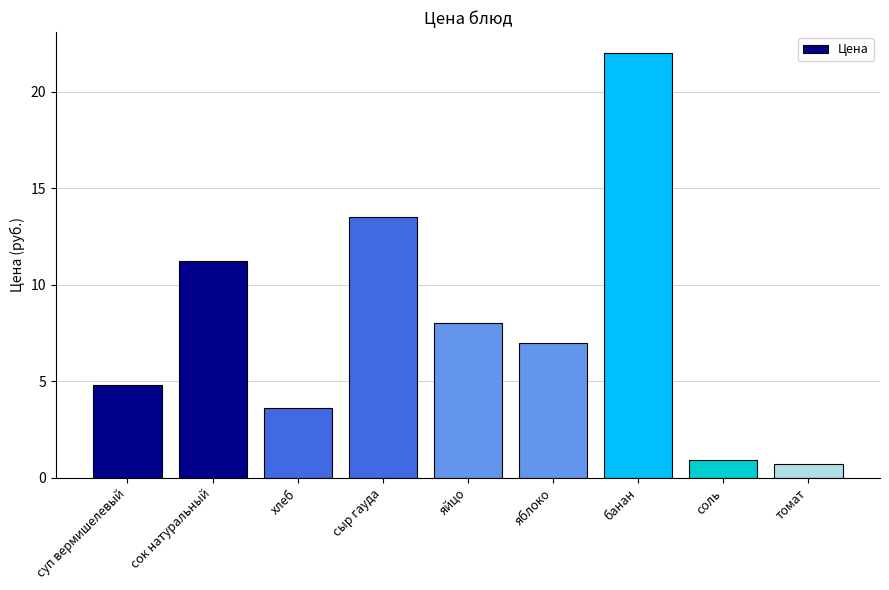

How many bars are there in total?

9